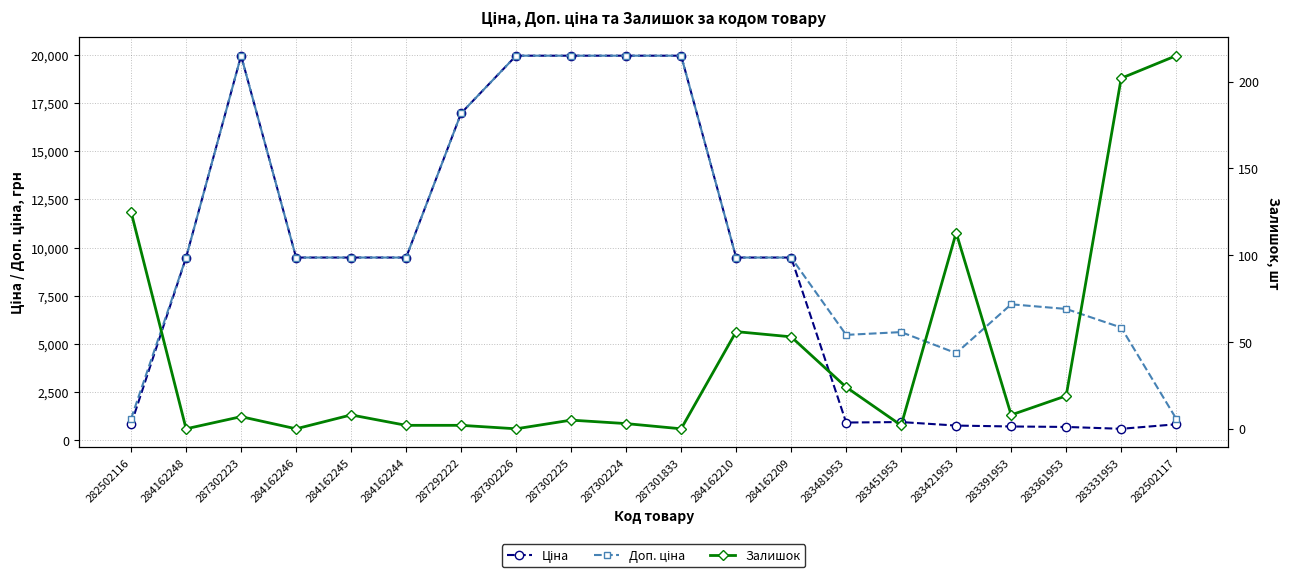

Where is Залишок nearest to the value 107?

283421953